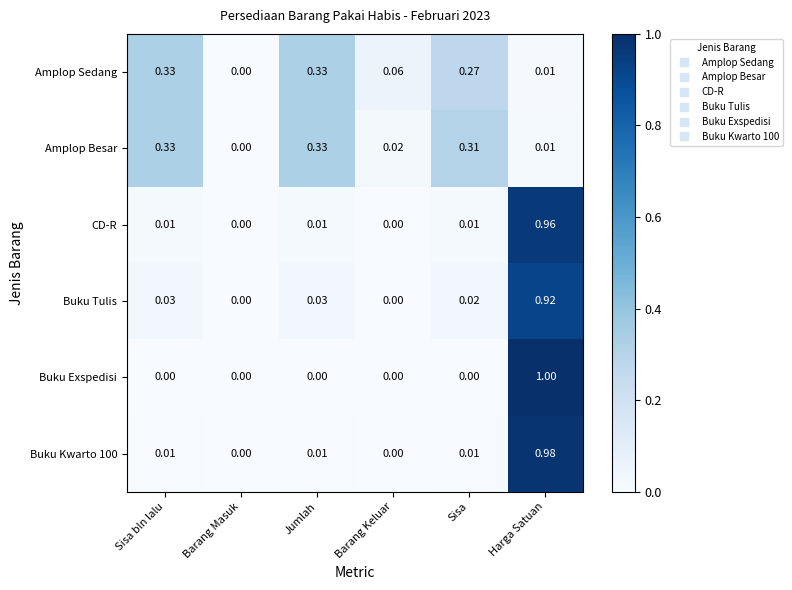

Where is Amplop Sedang nearest to the value 0?

Barang Masuk